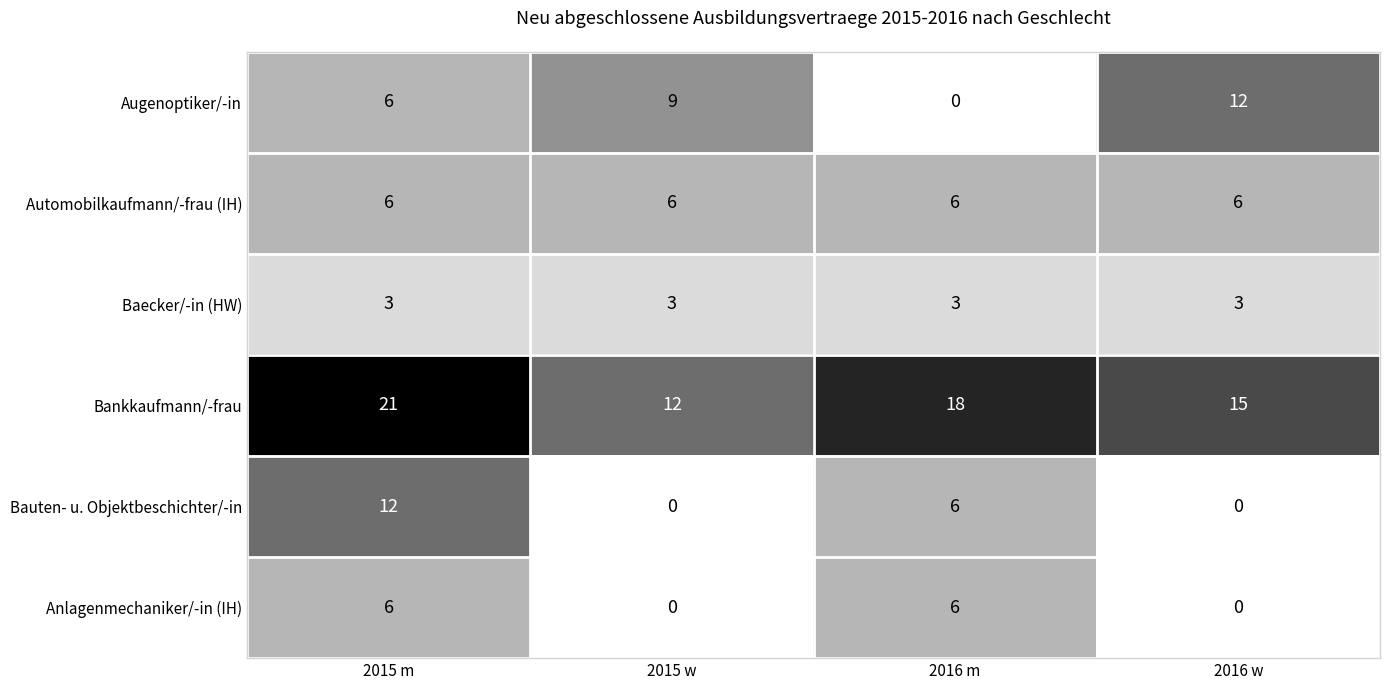

Reading right to left, extract all data points from this chart.

Augenoptiker/-in: 12	0	9	6
Automobilkaufmann/-frau (IH): 6	6	6	6
Baecker/-in (HW): 3	3	3	3
Bankkaufmann/-frau: 15	18	12	21
Bauten- u. Objektbeschichter/-in: 0	6	0	12
Anlagenmechaniker/-in (IH): 0	6	0	6